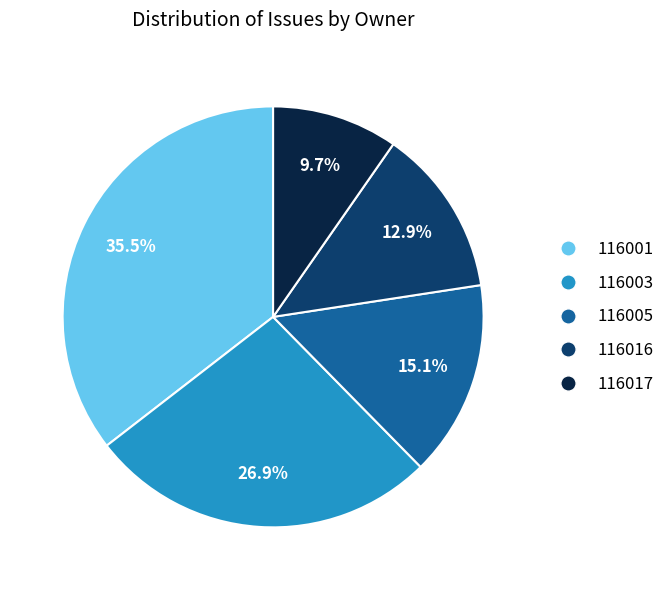

Which has a higher value, 116017 or 116003?

116003